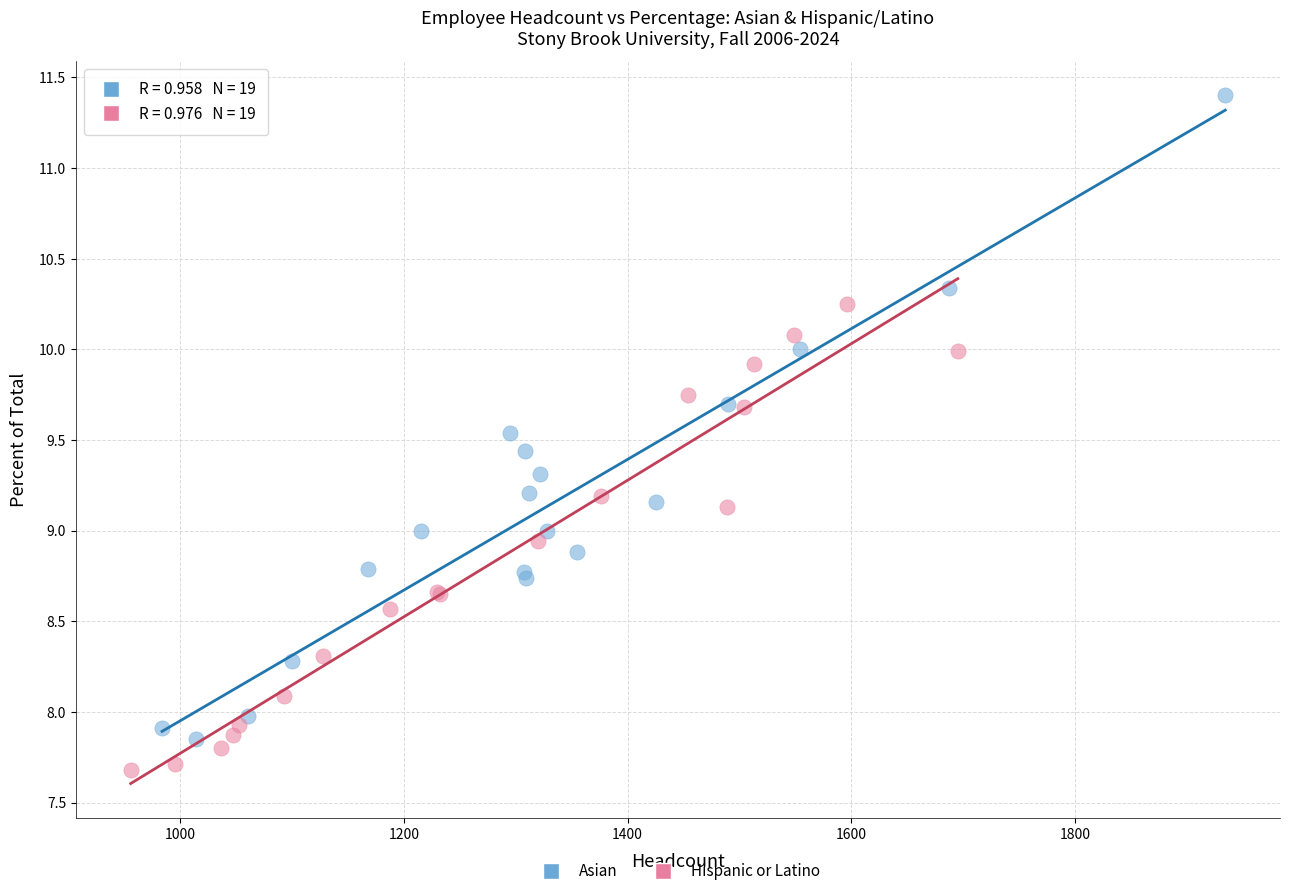

Which series contains the highest Y value?

Asian